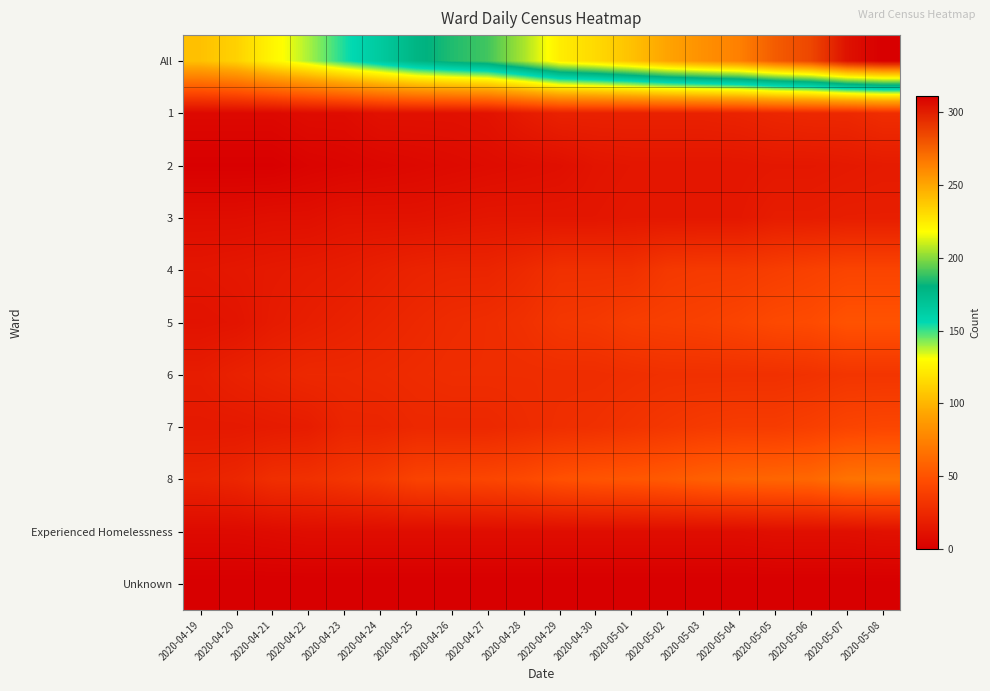

Rank the series by their maximum value, from highest to lowest.

All, 8, 5, 7, 4, 6, 1, 3, 2, Experienced Homelessness, Unknown